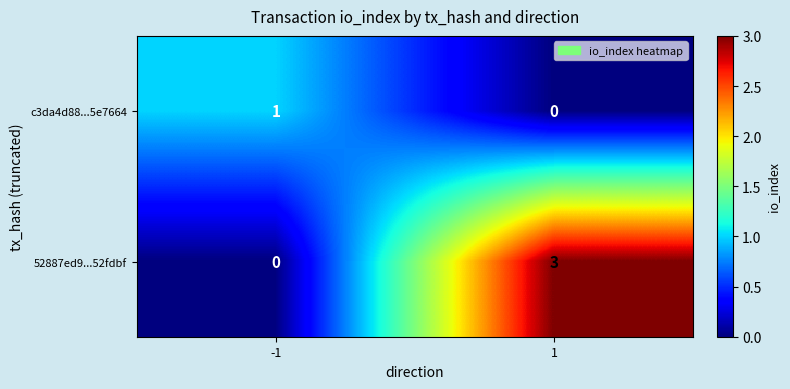

Reading left to right, transcribe all the data shown in this chart.

c3da4d88...5e7664: 1	0
52887ed9...52fdbf: 0	3